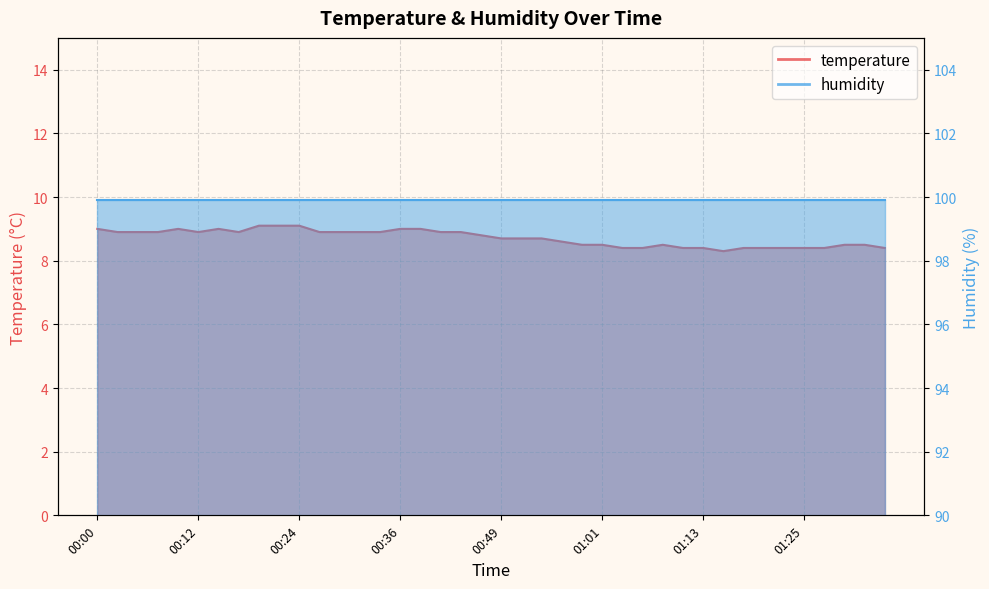

Which has a higher value, 00:51 or 01:13?

00:51